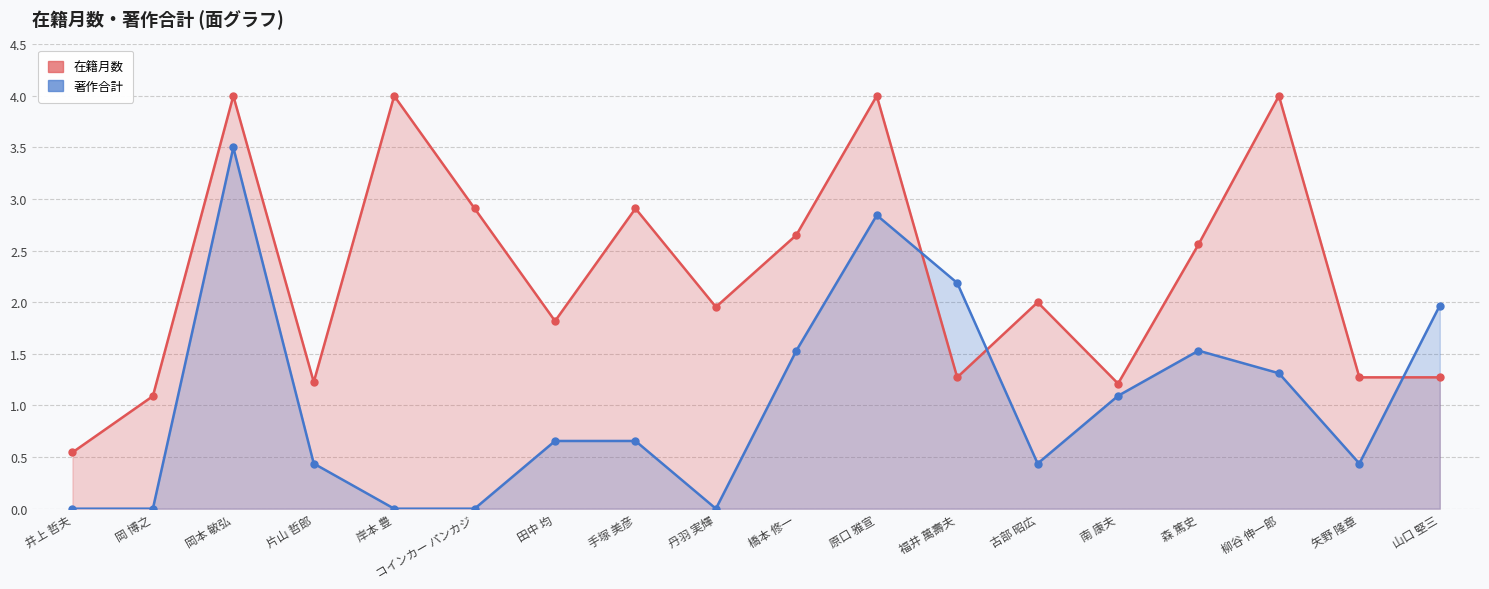

At which category is the sum across all series the highest?

岡本 敏弘